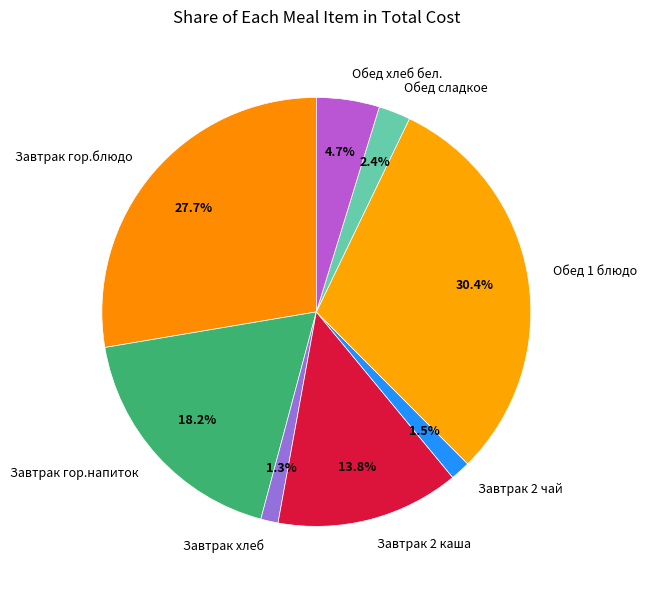

Combined, do Завтрак гор.напиток and Обед сладкое account for over 50%?

No